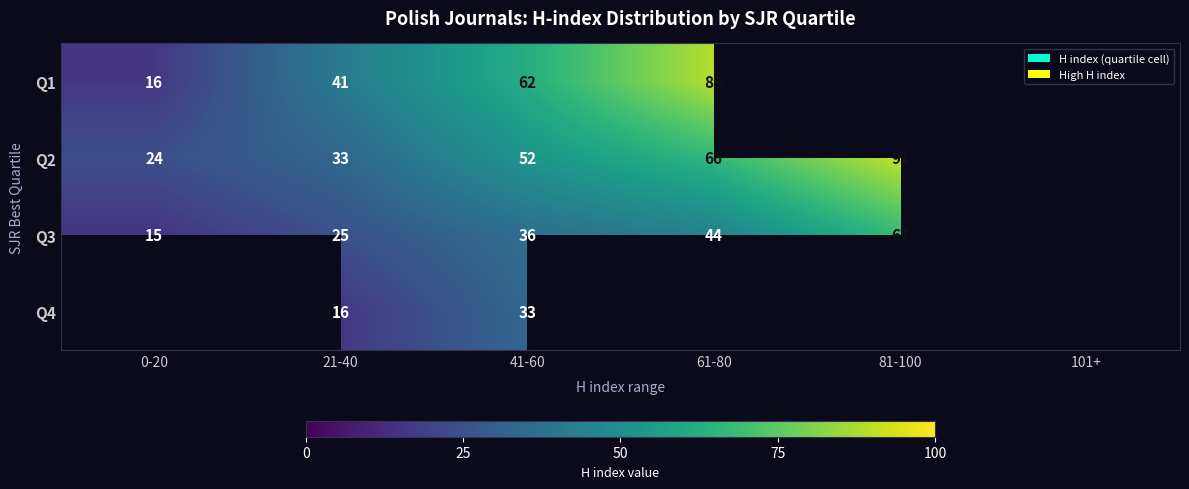

Is the value of Q3 at 41-60 greater than the value of Q1 at 21-40?

No